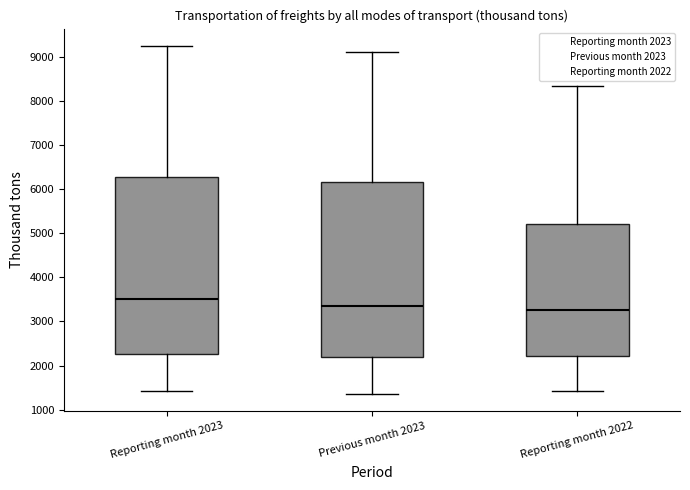

Where is the upper edge of the box for Previous month 2023 on the y-axis? The values are not printed on the chart, so give them approximately, as read against the axis.

6200